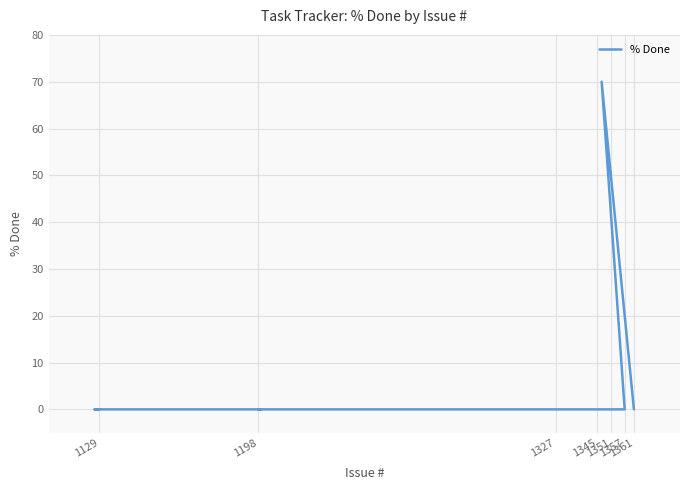

Which category has the lowest value across all series?

1361